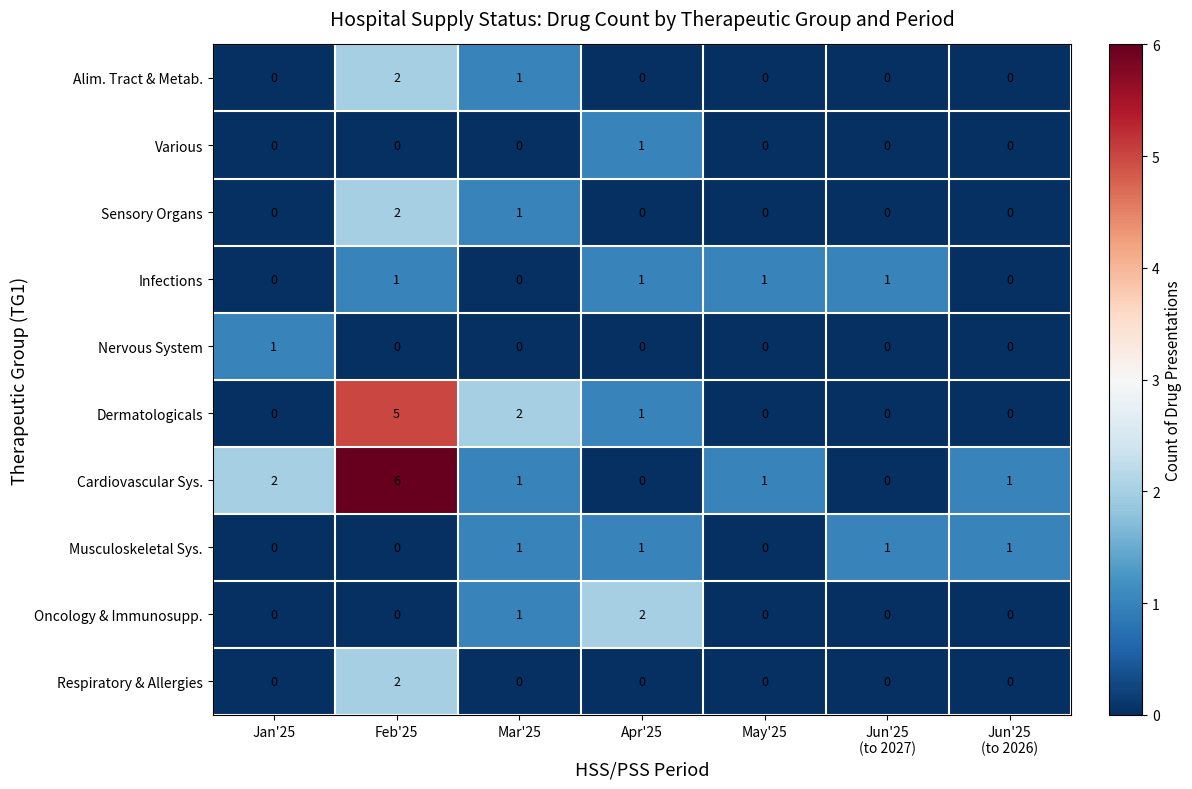

The value of Cardiovascular Sys. at Jan'25 is 2. True or false?

True